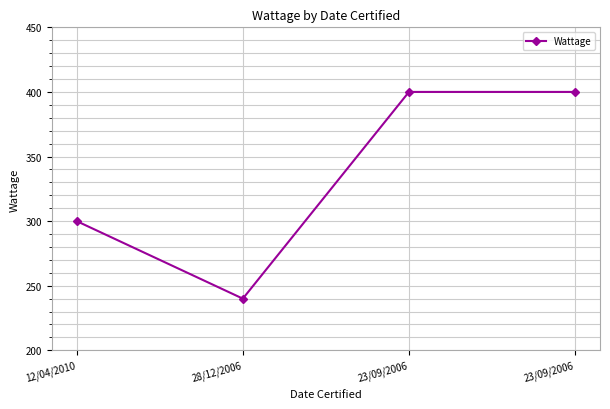

Reading right to left, extract all data points from this chart.

23/09/2006=400	23/09/2006=400	28/12/2006=240	12/04/2010=300